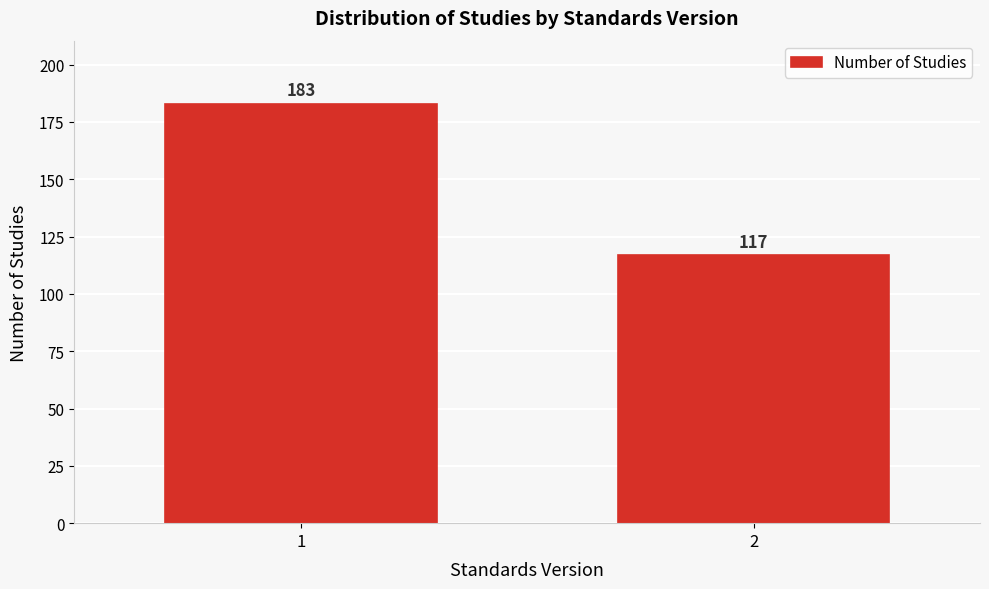

Reading left to right, extract all data points from this chart.

183	117